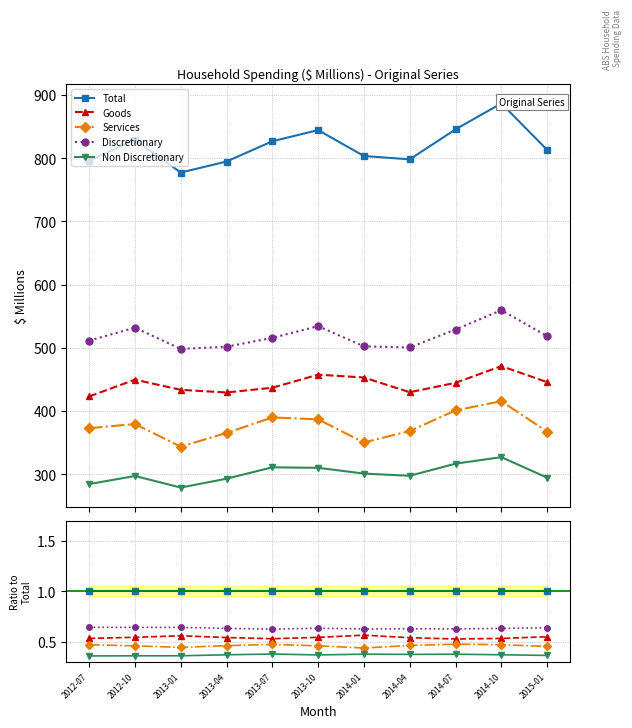

The Goods series shows 0.2 at 2013-07. True or false?

False